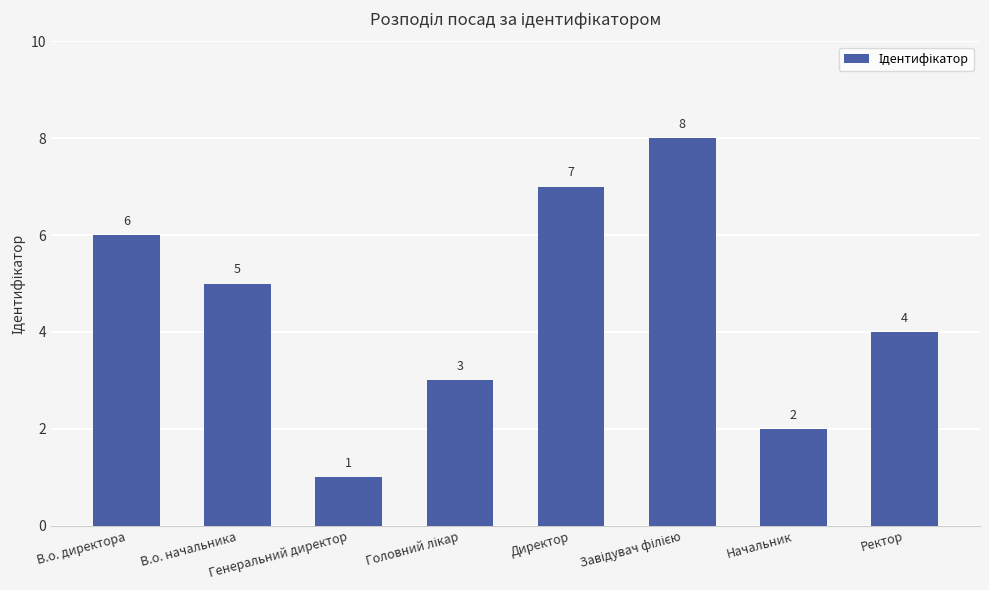

What is the minimum value shown in the chart?

1